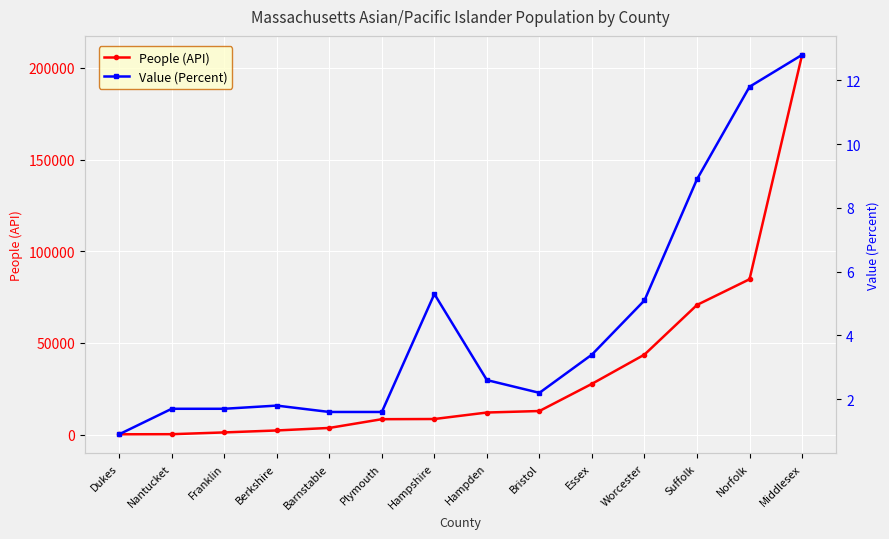

What is the label of the 11th point from the left?

Worcester